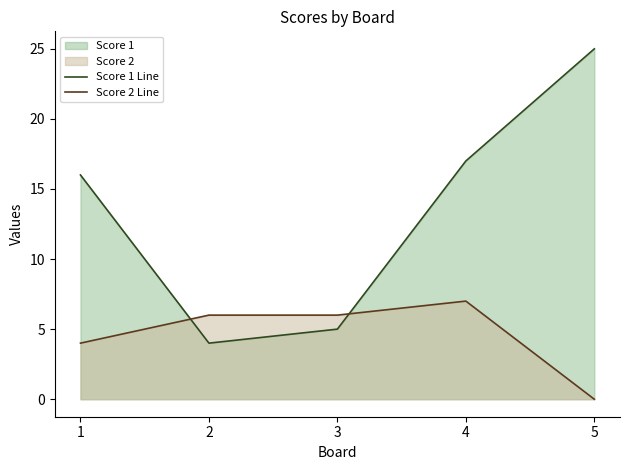

What is the difference between the Score 1 Line values at 4 and 2?

13